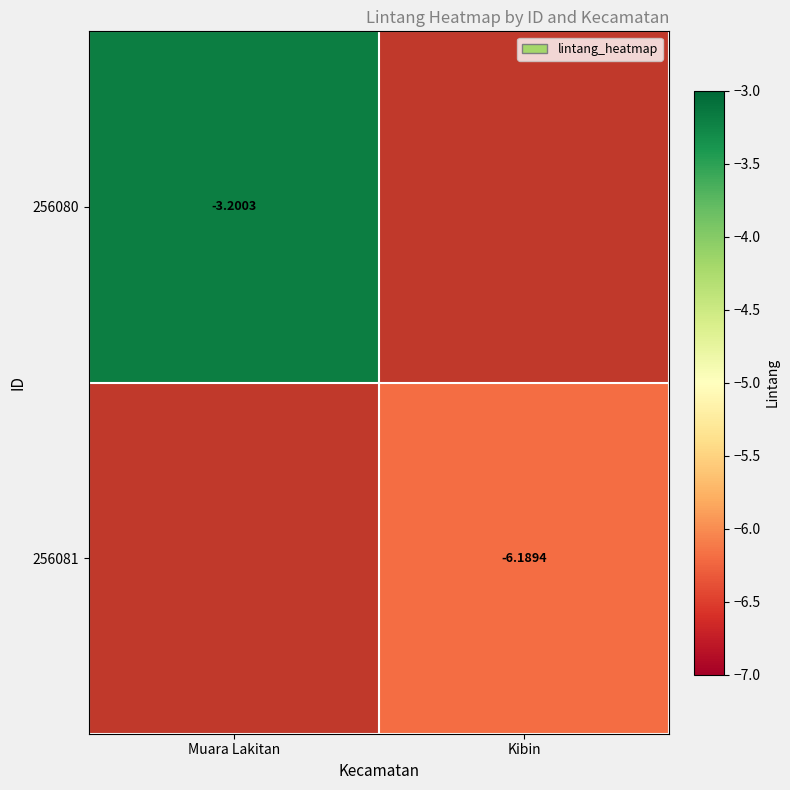

How many series are shown in this chart?

2